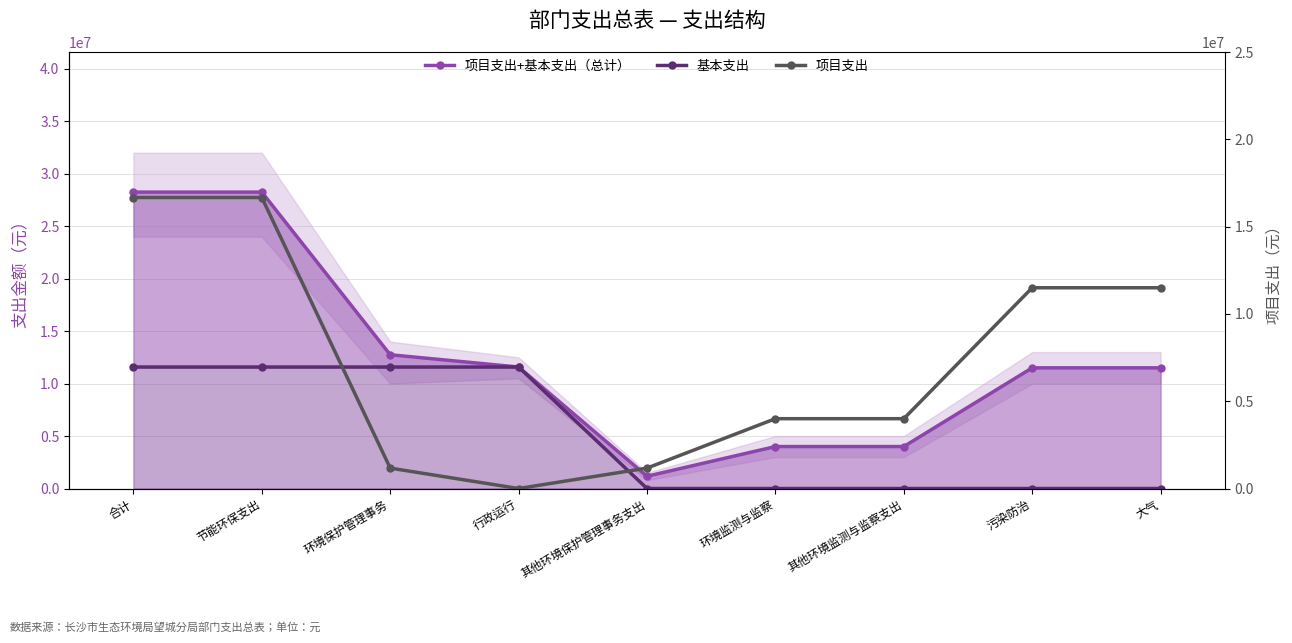

Reading right to left, transcribe all the data shown in this chart.

项目支出+基本支出（总计）: 大气=11500000	污染防治=11500000	其他环境监测与监察支出=4000000	环境监测与监察=4000000	其他环境保护管理事务支出=1170000	行政运行=11578388	环境保护管理事务=12748388	节能环保支出=28248388	合计=28248388
基本支出: 大气=0	污染防治=0	其他环境监测与监察支出=0	环境监测与监察=0	其他环境保护管理事务支出=0	行政运行=11578388	环境保护管理事务=11578388	节能环保支出=11578388	合计=11578388
项目支出: 大气=11500000	污染防治=11500000	其他环境监测与监察支出=4000000	环境监测与监察=4000000	其他环境保护管理事务支出=1170000	行政运行=0	环境保护管理事务=1170000	节能环保支出=16670000	合计=16670000